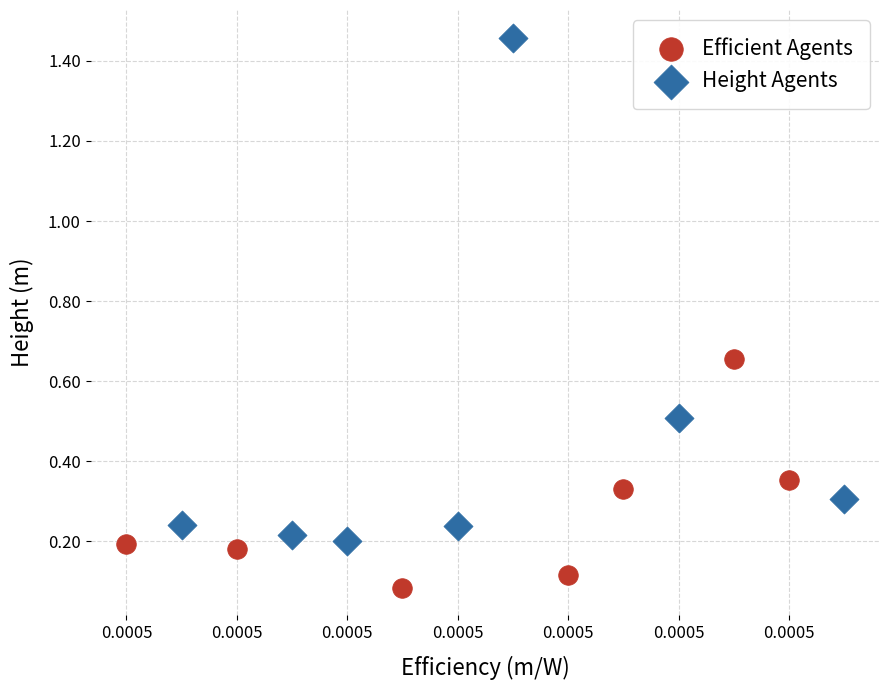

Which series reaches the minimum Y coordinate?

Efficient Agents